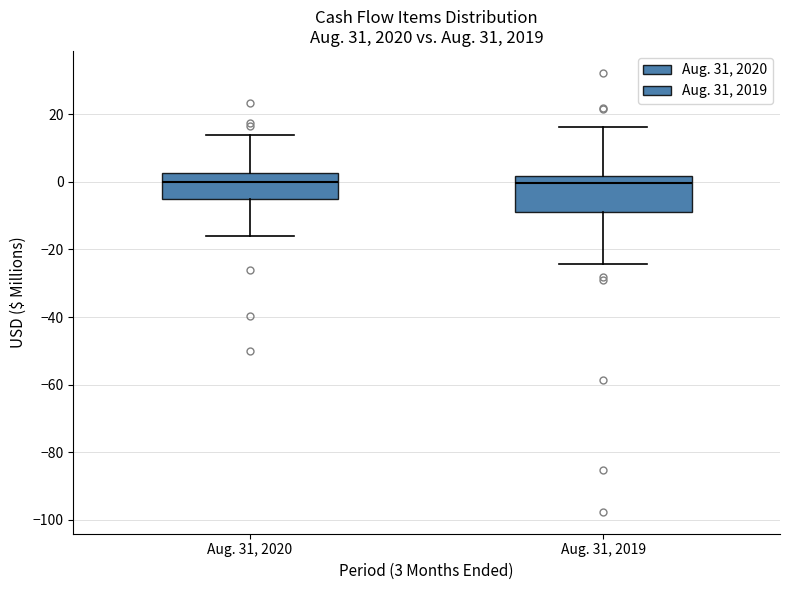

Reading left to right, read every box against the y-axis: the position of its median line, the range the box covers, and the ends of its whiskers. The values are not printed on the chart, so give them approximately, as read against the axis.

Aug. 31, 2020: median 0, box -6 to 2, whiskers -16 to 14
Aug. 31, 2019: median 0, box -8 to 2, whiskers -24 to 16